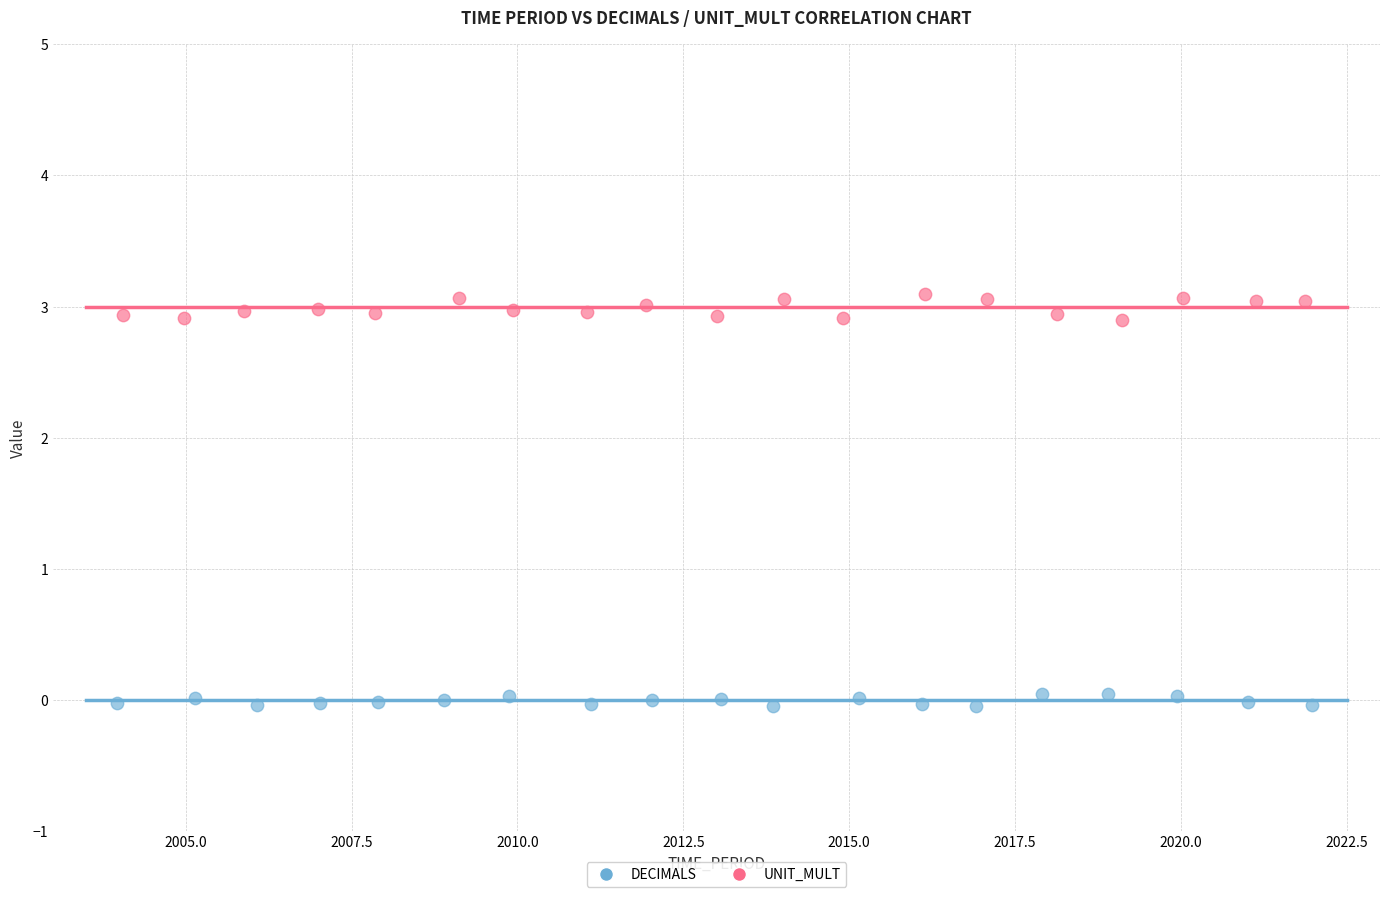

Which series has the widest spread of Y values?

UNIT_MULT